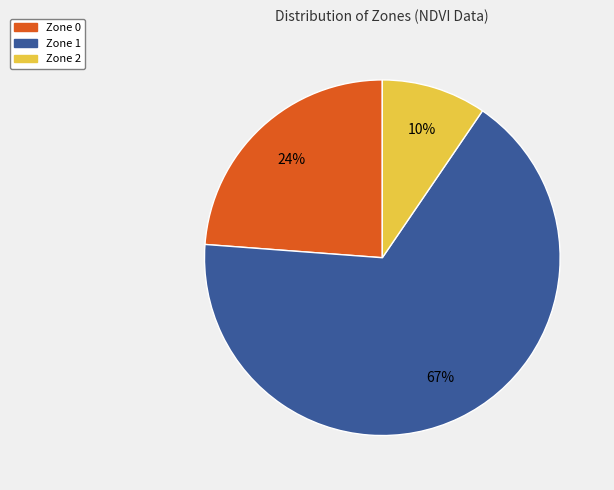

Which slice is the largest?

Zone 1